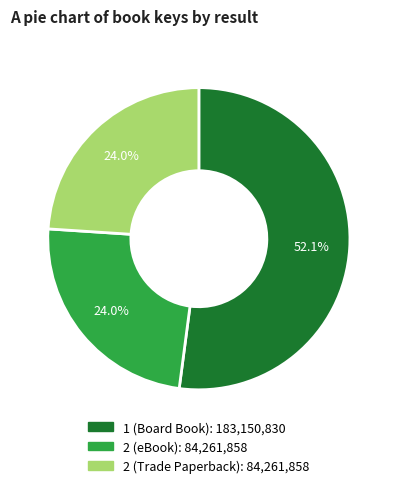

Is there a majority slice in this chart?

Yes